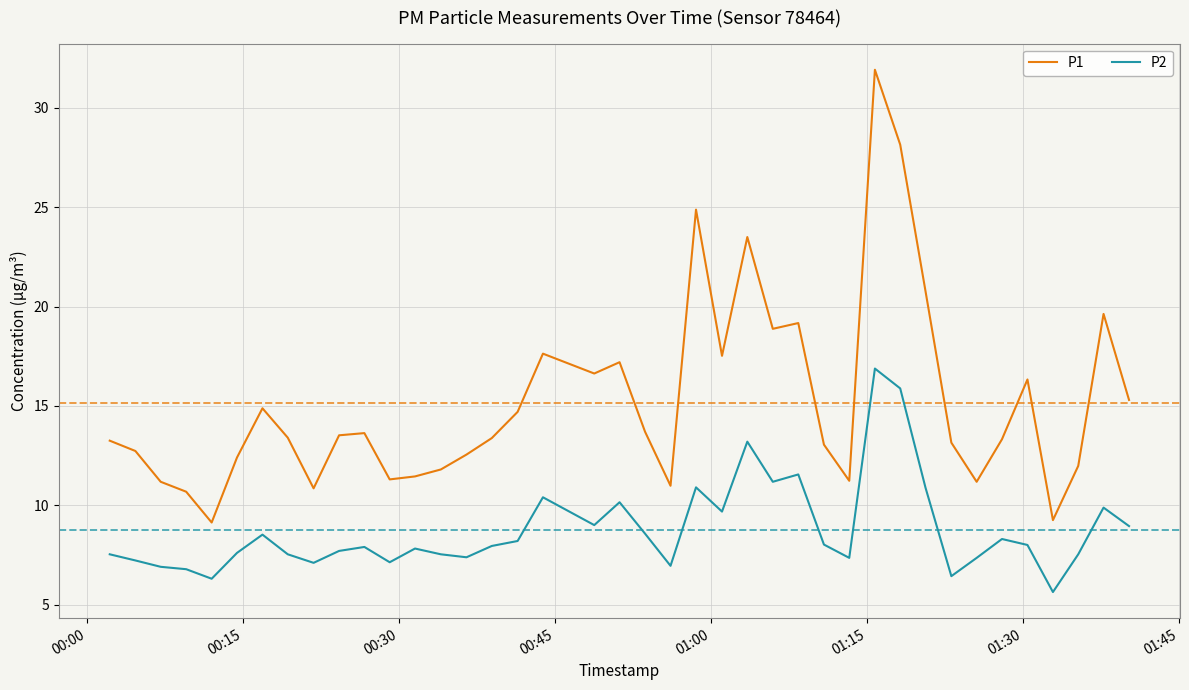

True or false: P1 has more than 1 points higher than both neighbors.

True